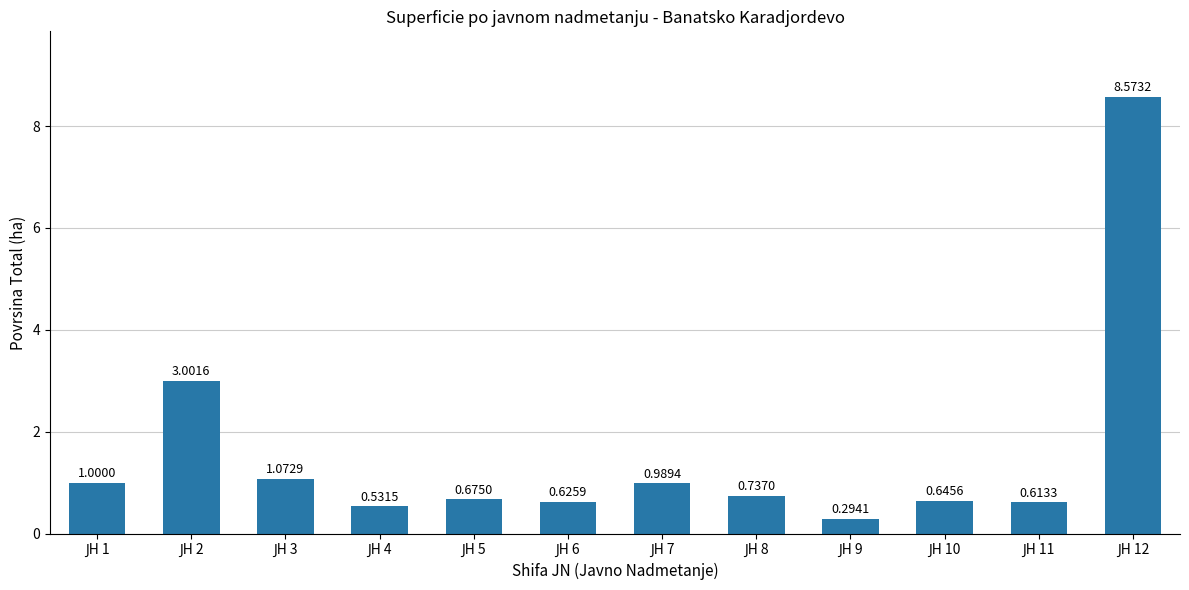

What is the average value?

1.6